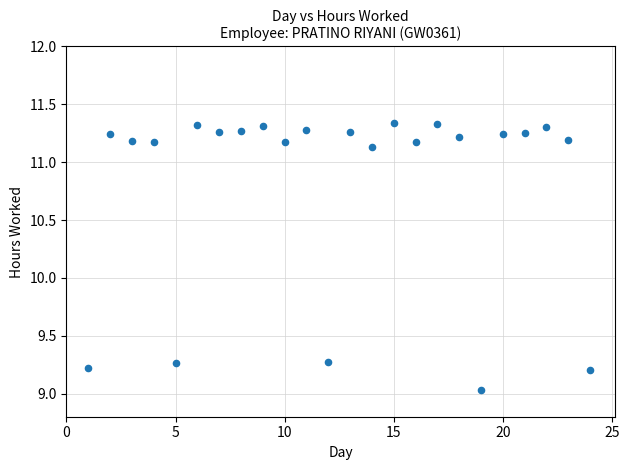

What is the range of Y values (max minus min)?

2.3